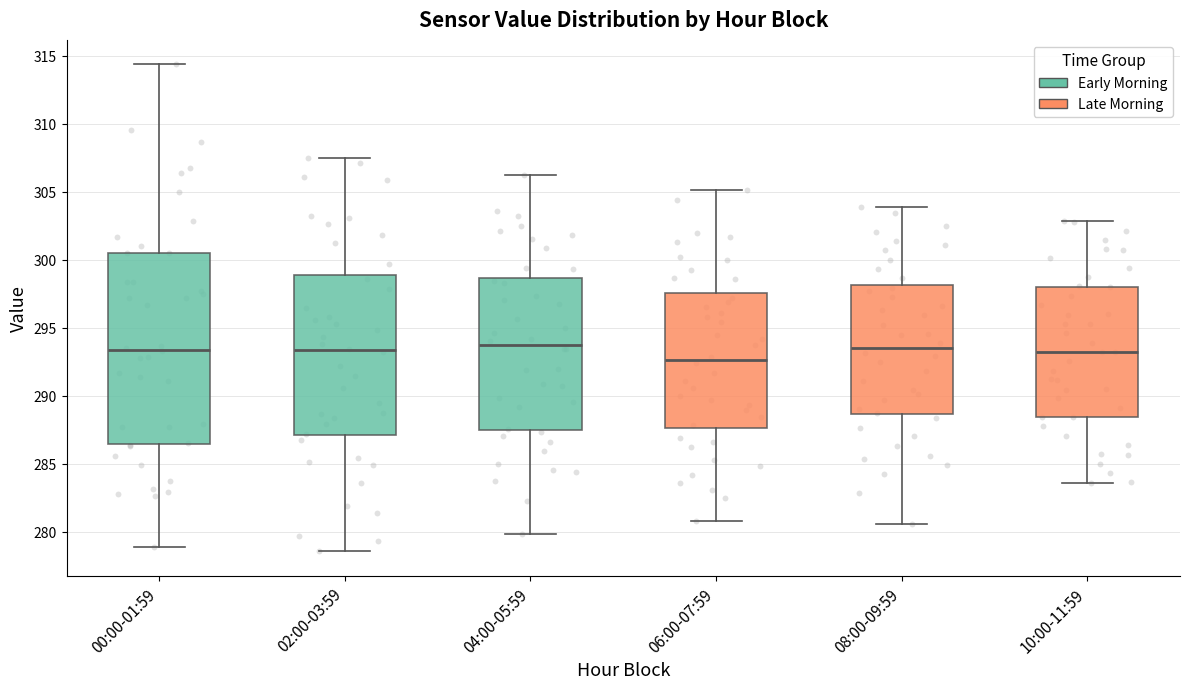

Reading left to right, read every box against the y-axis: the position of its median line, the range the box covers, and the ends of its whiskers. The values are not printed on the chart, so give them approximately, as read against the axis.

00:00-01:59: median 293.5, box 286.5 to 300.5, whiskers 279.0 to 314.5
02:00-03:59: median 293.5, box 287.0 to 299.0, whiskers 278.5 to 307.5
04:00-05:59: median 293.5, box 287.5 to 298.5, whiskers 280.0 to 306.5
06:00-07:59: median 292.5, box 287.5 to 297.5, whiskers 281.0 to 305.0
08:00-09:59: median 293.5, box 288.5 to 298.0, whiskers 280.5 to 304.0
10:00-11:59: median 293.0, box 288.5 to 298.0, whiskers 283.5 to 303.0